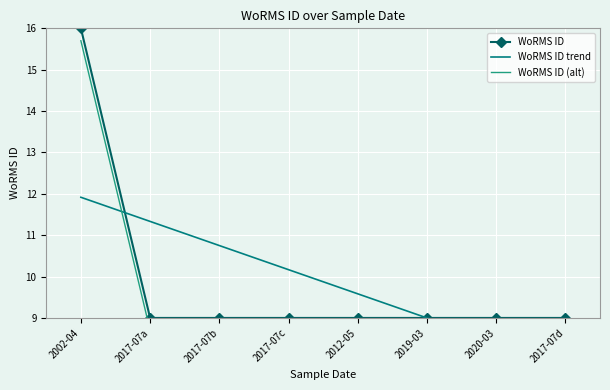

What is the value of the WoRMS ID point at the 6th from the left?

9